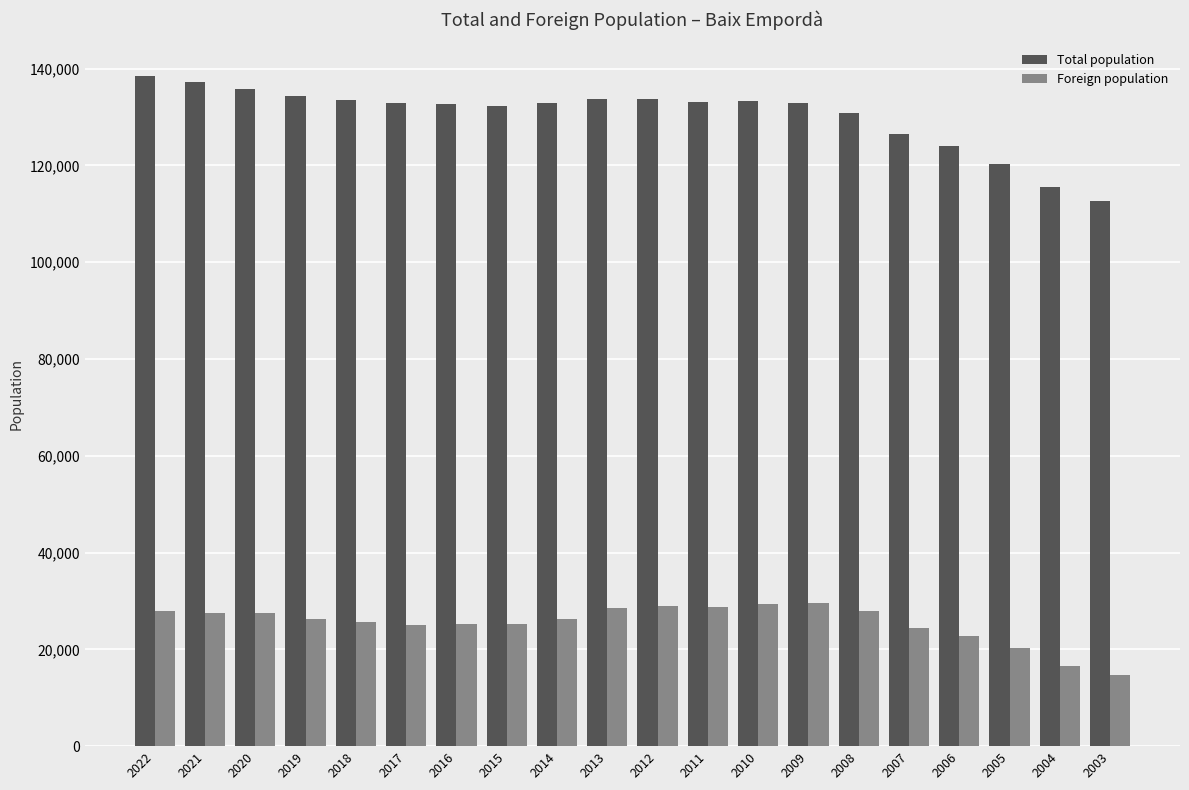

True or false: Foreign population has a value of 38622 at 2010.

False